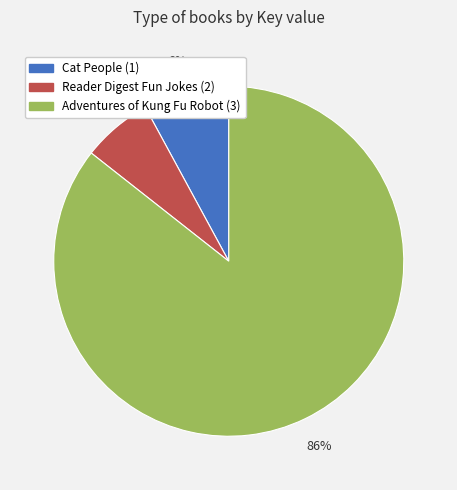

What percentage is the Reader Digest Fun Jokes (2) slice, to the nearest percent?

6%